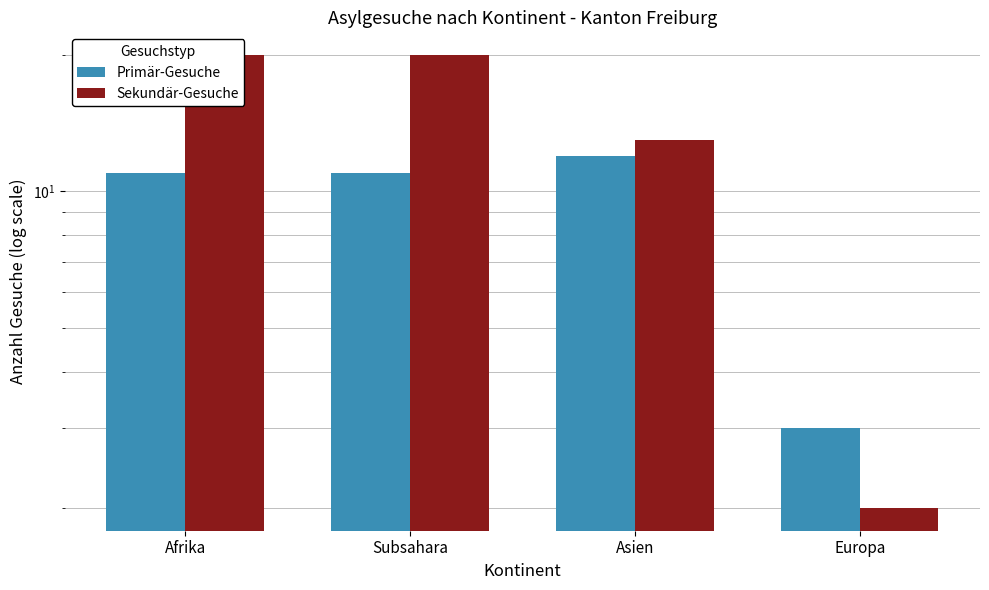

At which label is Primär-Gesuche closest to 7?

Afrika